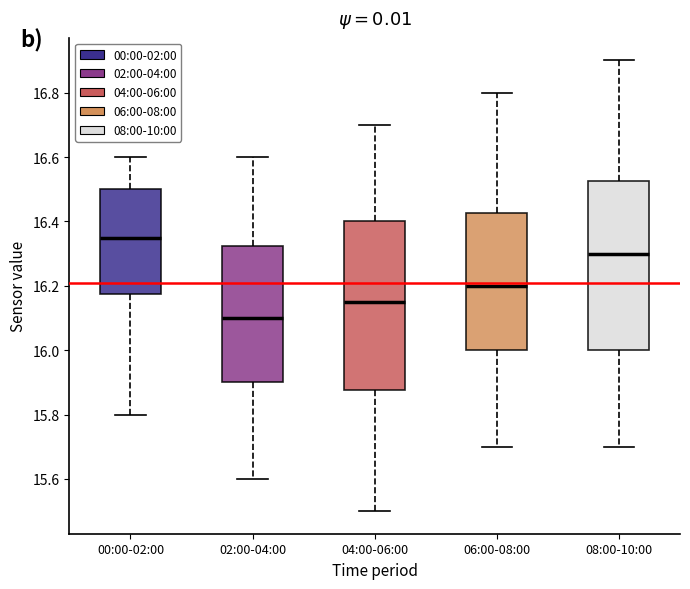

Reading left to right, transcribe this box plot: for each box, give where its median line is, the range the box spans, and where its two whiskers end, as read against the y-axis. The values are not printed on the chart, so give them approximately, as read against the axis.

00:00-02:00: median 16.36, box 16.18 to 16.50, whiskers 15.80 to 16.60
02:00-04:00: median 16.10, box 15.90 to 16.32, whiskers 15.60 to 16.60
04:00-06:00: median 16.16, box 15.88 to 16.40, whiskers 15.50 to 16.70
06:00-08:00: median 16.20, box 16.00 to 16.42, whiskers 15.70 to 16.80
08:00-10:00: median 16.30, box 16.00 to 16.52, whiskers 15.70 to 16.90